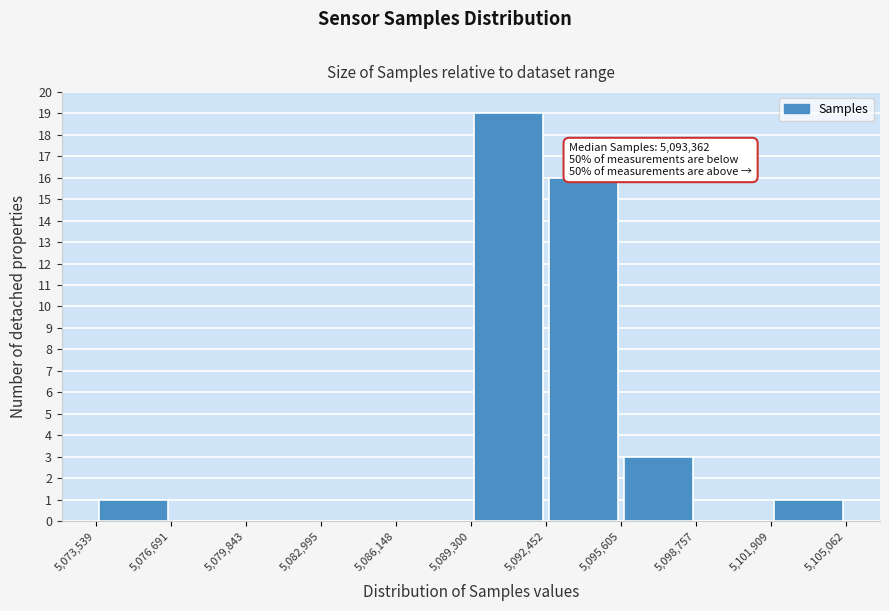

Which range on the x-axis has the tallest bar?

5,089,300 to 5,092,452